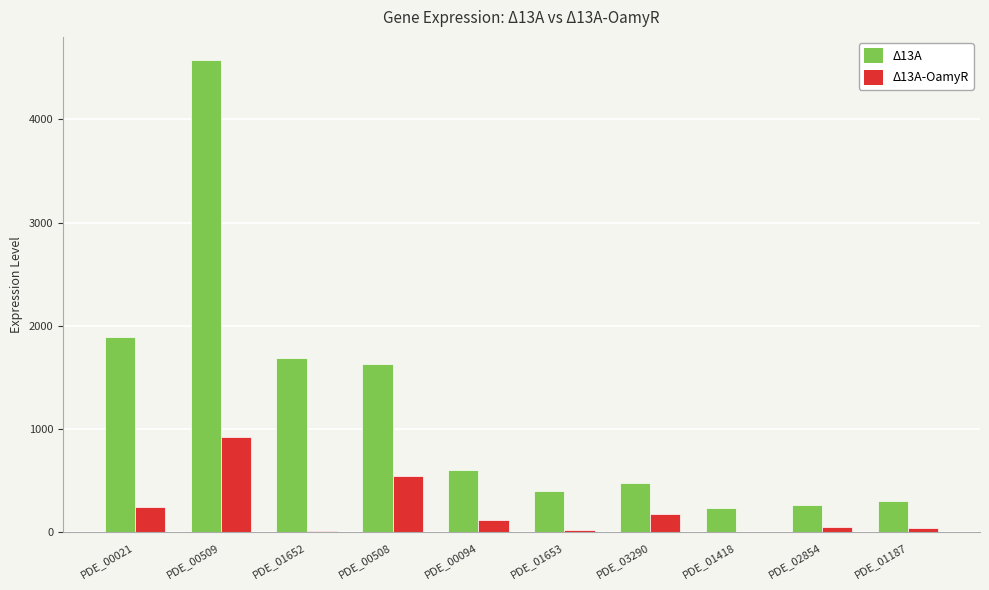

What is the spread (max minus min) of values at PDE_00509?

3645.1